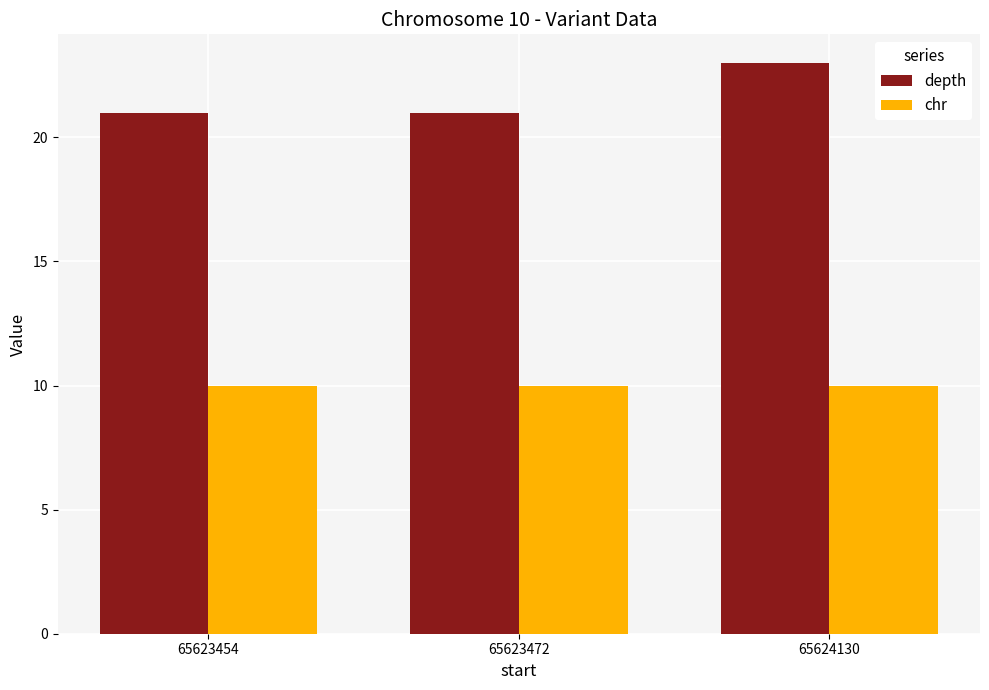

How many series are shown in this chart?

2